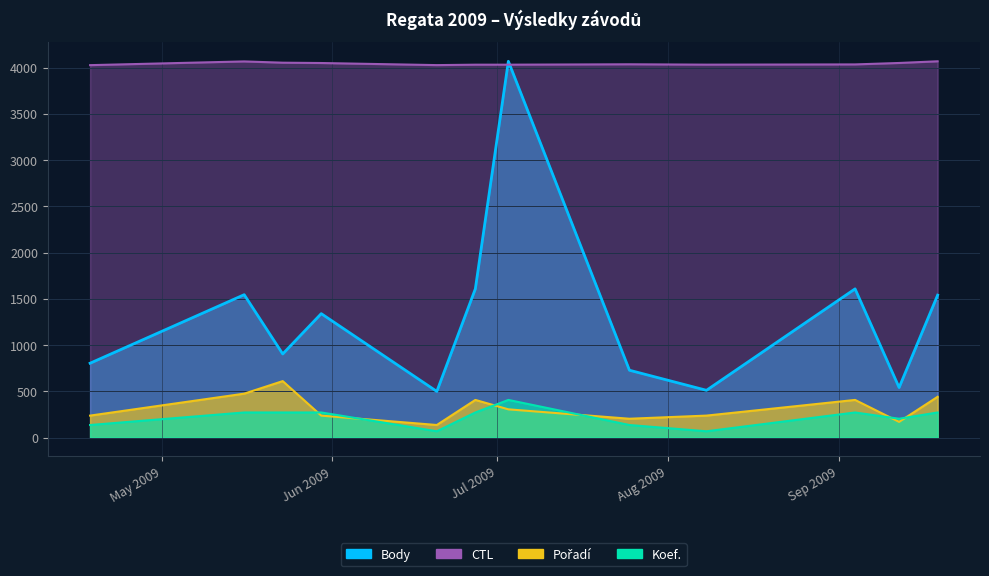

At 2009-04-18, list the series in order from smallest to largest.

Koef., Pořadí, Body, CTL